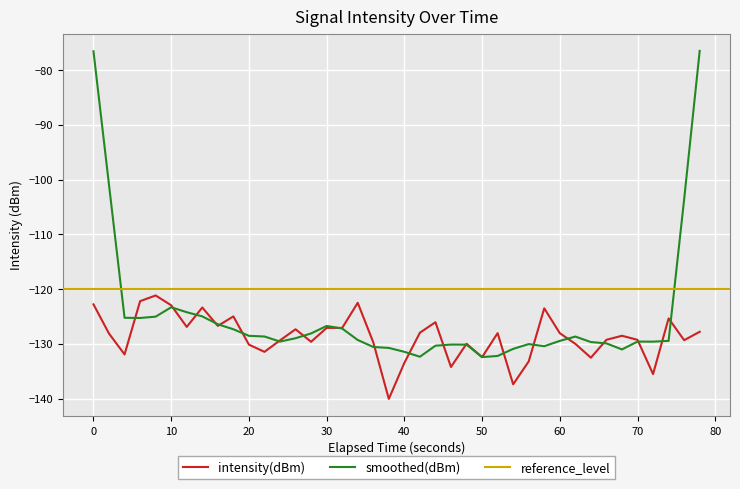

What is the minimum value for intensity(dBm)?

-140.1